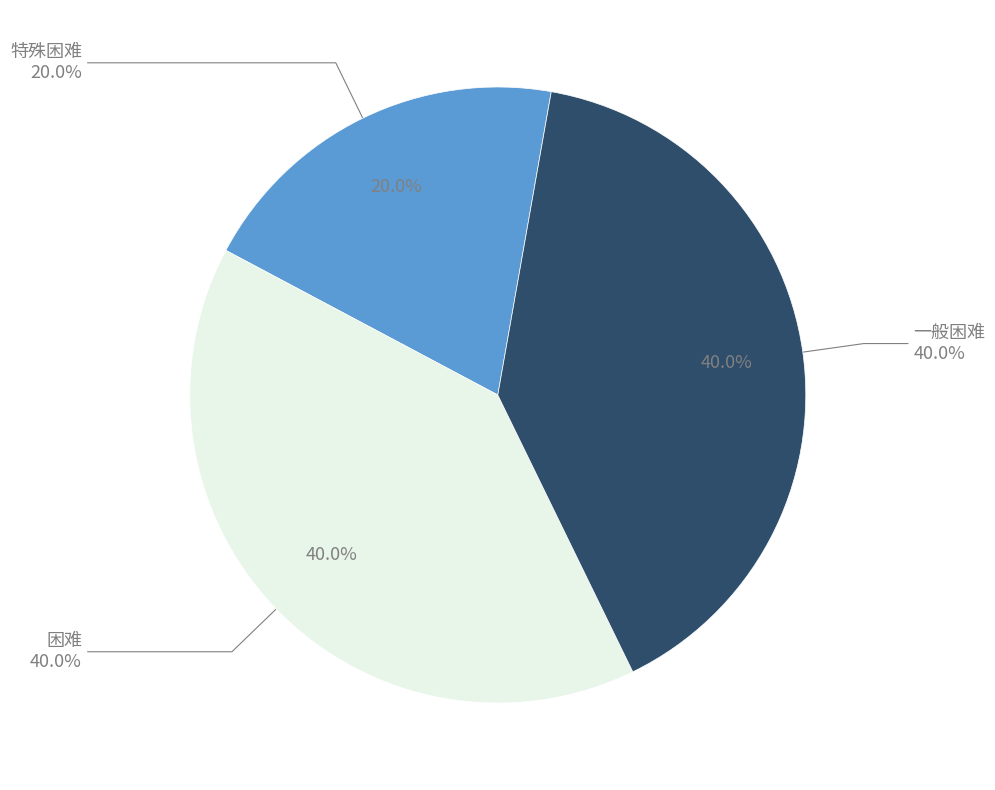

What is the ratio of the value at 一般困难 to the value at 特殊困难?

2.0